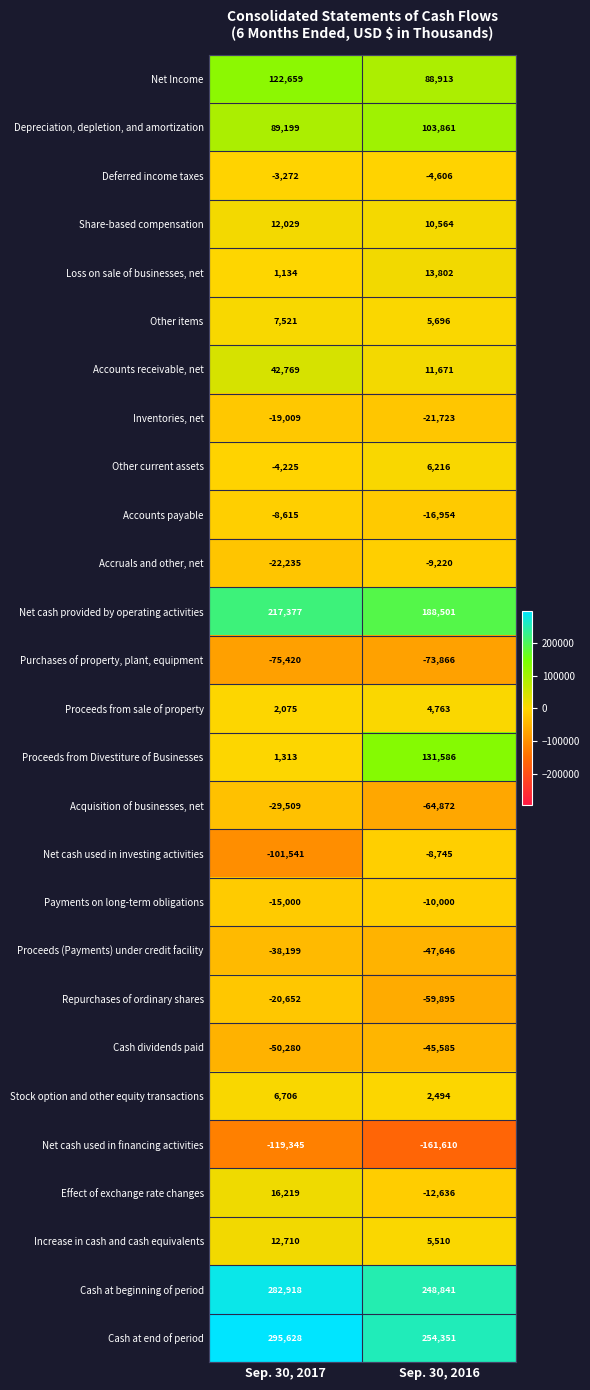

At which category does the chart reach its peak across all series?

Sep. 30, 2017